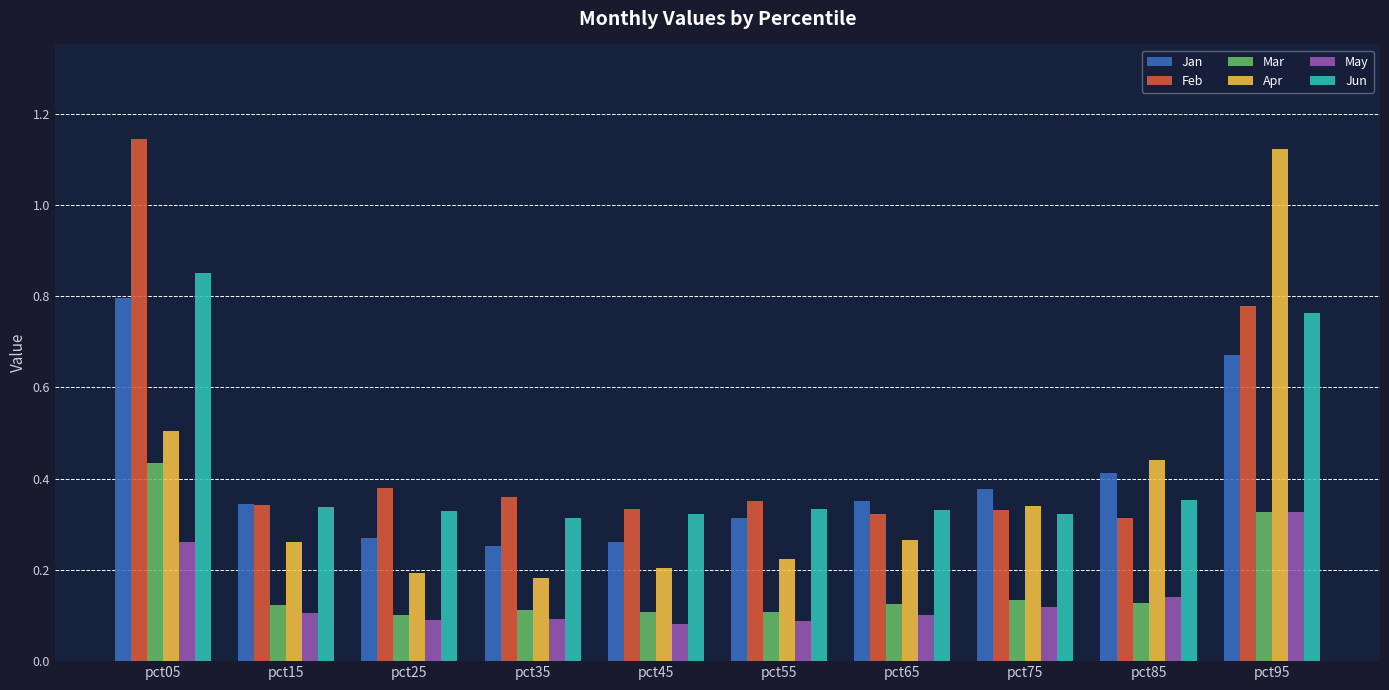

Are the bars grouped side by side (vs. stacked)?

Yes